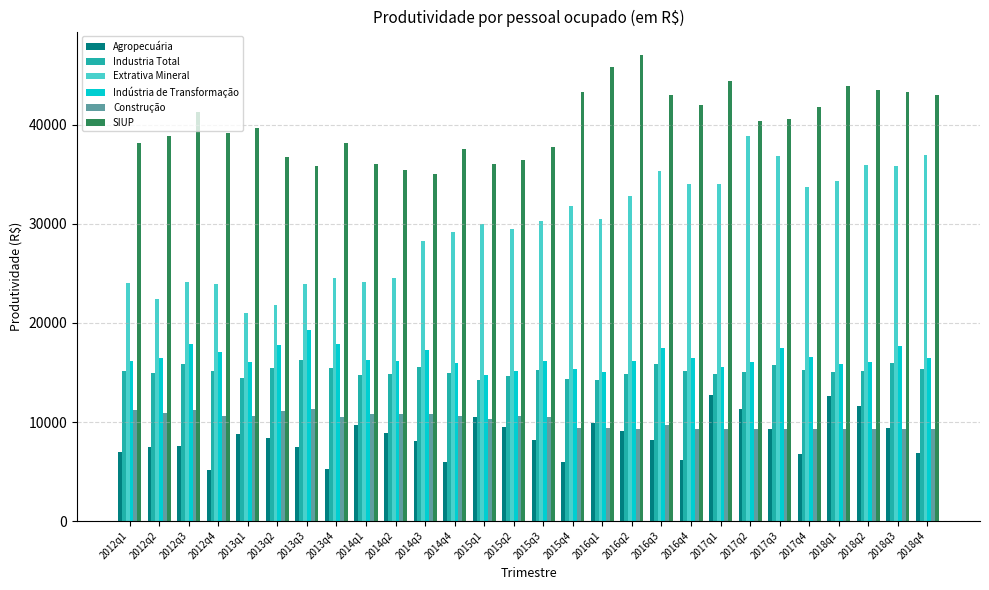

What is the difference between the second highest and minimum values in the Industria Total series?

1733.5